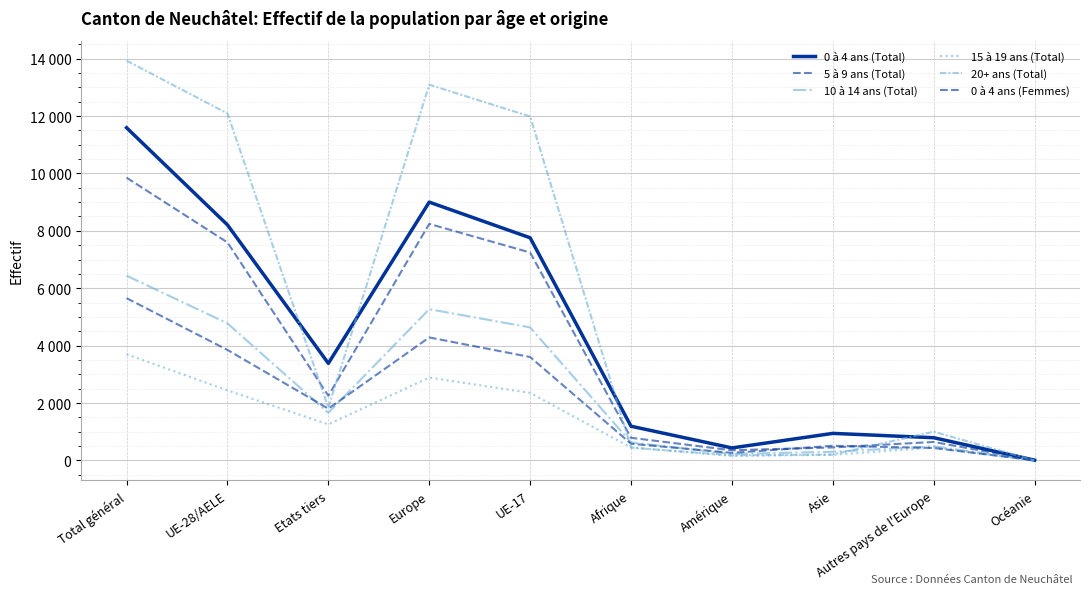

Is it true that 0 à 4 ans (Femmes) equals 435 at Autres pays de l'Europe?

True